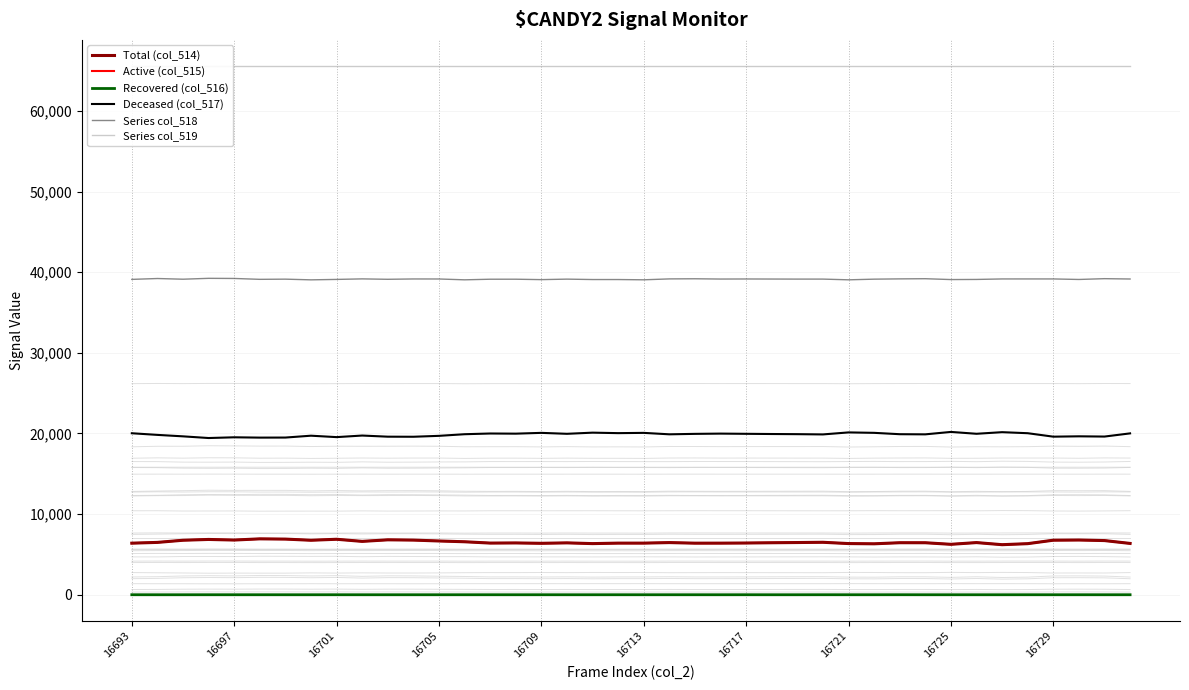

List the series in order of their peak value, lowest first.

Recovered (col_516), Active (col_515), Total (col_514), Deceased (col_517), Series col_518, Series col_519